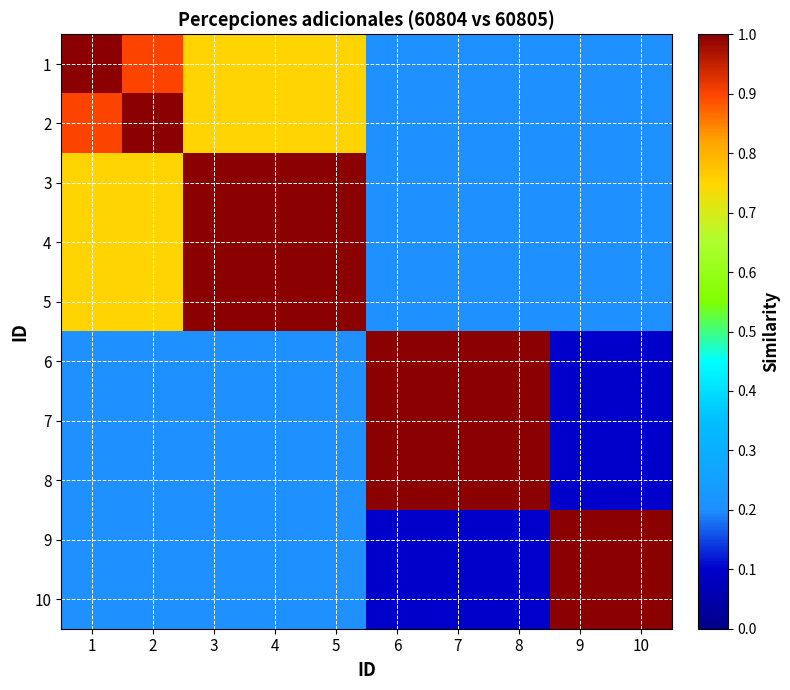

Reading left to right, what are all the values shown in this chart?

1: 1=1.0	2=0.9	3=0.8	4=0.8	5=0.8	6=0.2	7=0.2	8=0.2	9=0.2	10=0.2
2: 1=0.9	2=1.0	3=0.8	4=0.8	5=0.8	6=0.2	7=0.2	8=0.2	9=0.2	10=0.2
3: 1=0.8	2=0.8	3=1.0	4=1.0	5=1.0	6=0.2	7=0.2	8=0.2	9=0.2	10=0.2
4: 1=0.8	2=0.8	3=1.0	4=1.0	5=1.0	6=0.2	7=0.2	8=0.2	9=0.2	10=0.2
5: 1=0.8	2=0.8	3=1.0	4=1.0	5=1.0	6=0.2	7=0.2	8=0.2	9=0.2	10=0.2
6: 1=0.2	2=0.2	3=0.2	4=0.2	5=0.2	6=1.0	7=1.0	8=1.0	9=0.1	10=0.1
7: 1=0.2	2=0.2	3=0.2	4=0.2	5=0.2	6=1.0	7=1.0	8=1.0	9=0.1	10=0.1
8: 1=0.2	2=0.2	3=0.2	4=0.2	5=0.2	6=1.0	7=1.0	8=1.0	9=0.1	10=0.1
9: 1=0.2	2=0.2	3=0.2	4=0.2	5=0.2	6=0.1	7=0.1	8=0.1	9=1.0	10=1.0
10: 1=0.2	2=0.2	3=0.2	4=0.2	5=0.2	6=0.1	7=0.1	8=0.1	9=1.0	10=1.0